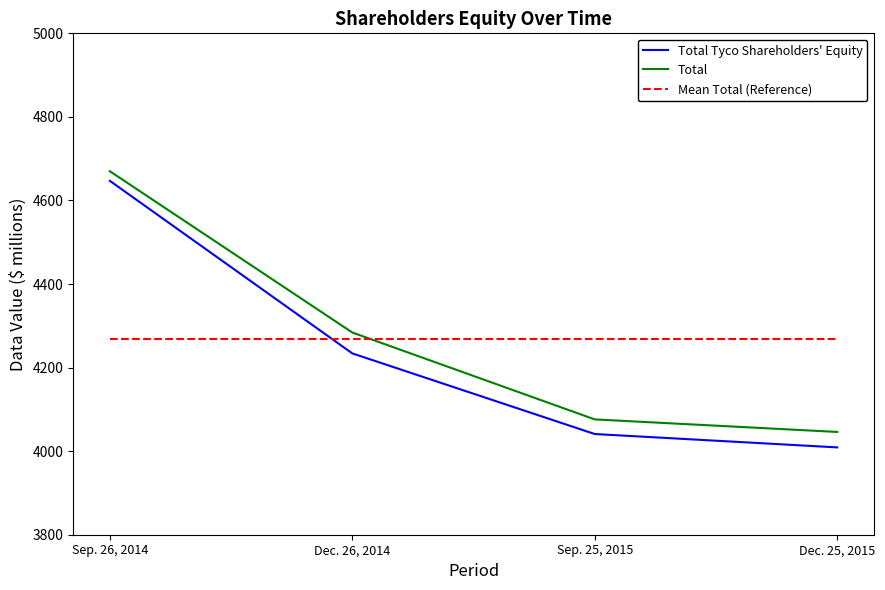

What is the spread (max minus min) of values at Dec. 26, 2014?

50